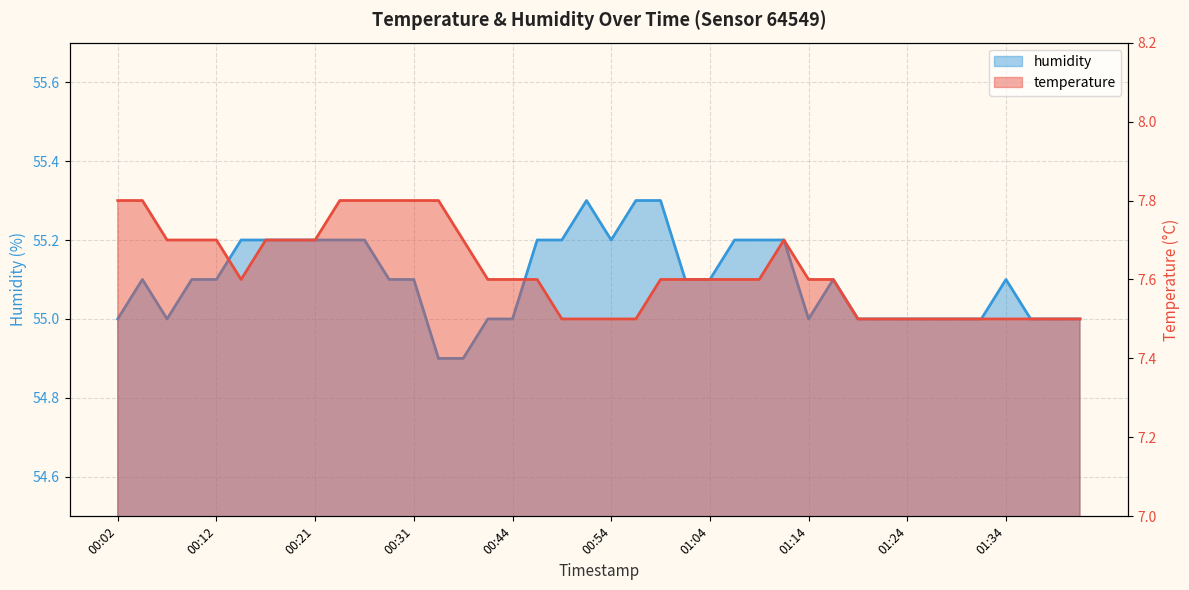

Which series changed the most between 01:21 and 01:38?

temperature